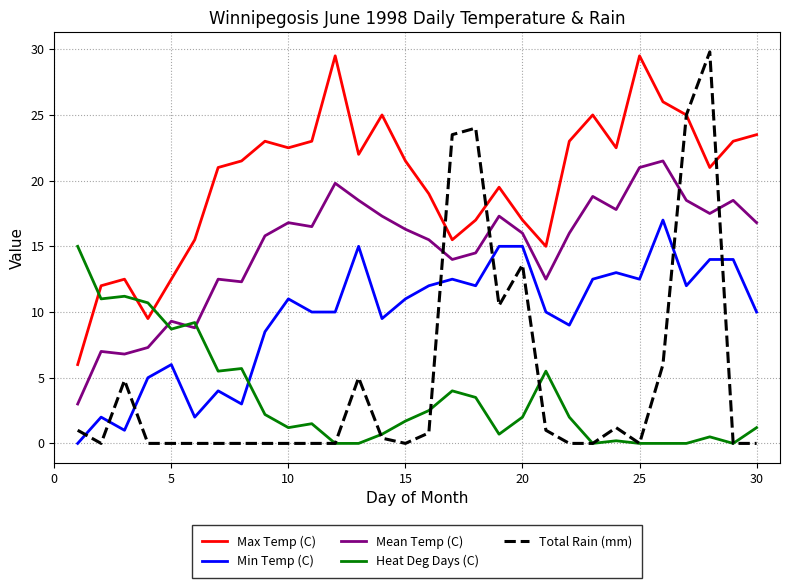

What is the maximum value for Mean Temp (C)?

21.5